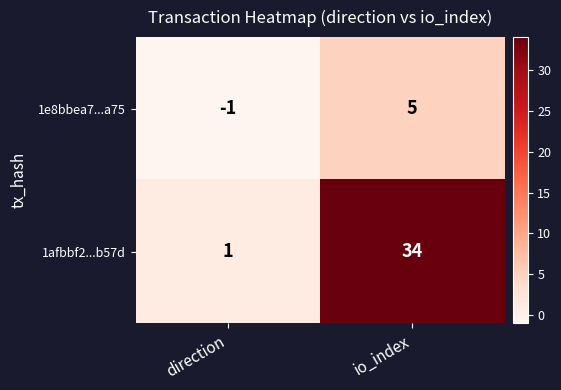

How many categories are shown in the chart?

2